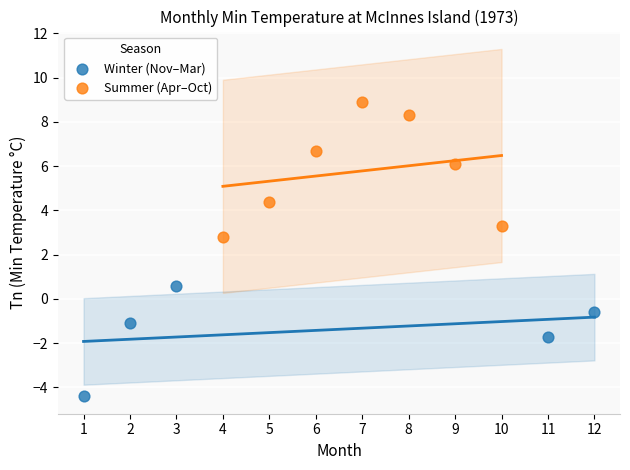

Which series reaches the minimum Y coordinate?

Winter (Nov–Mar)